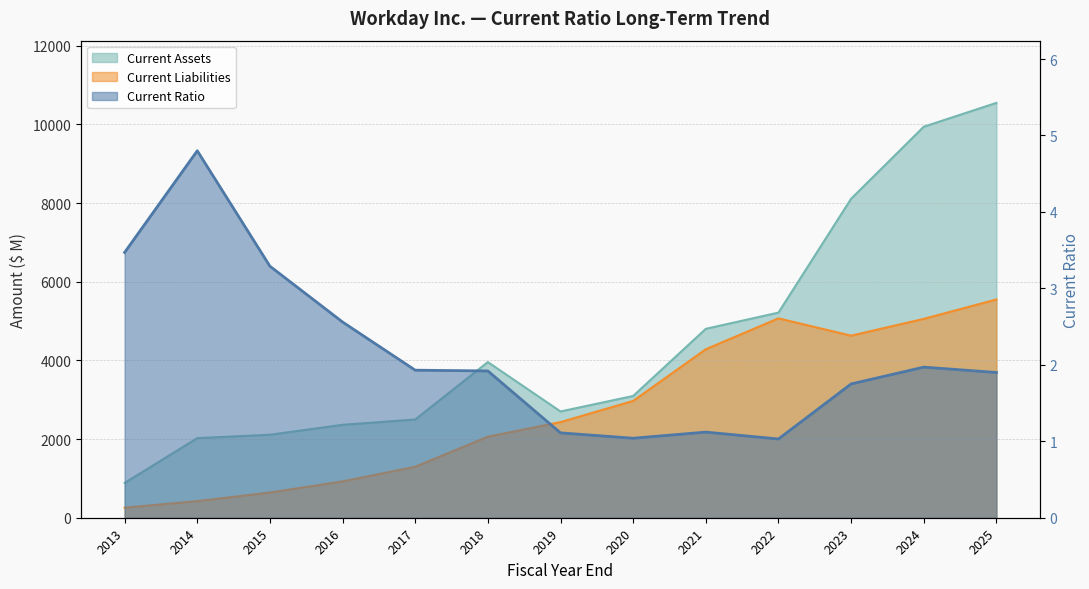

What is the label of the 10th point from the right?

2016-01-31